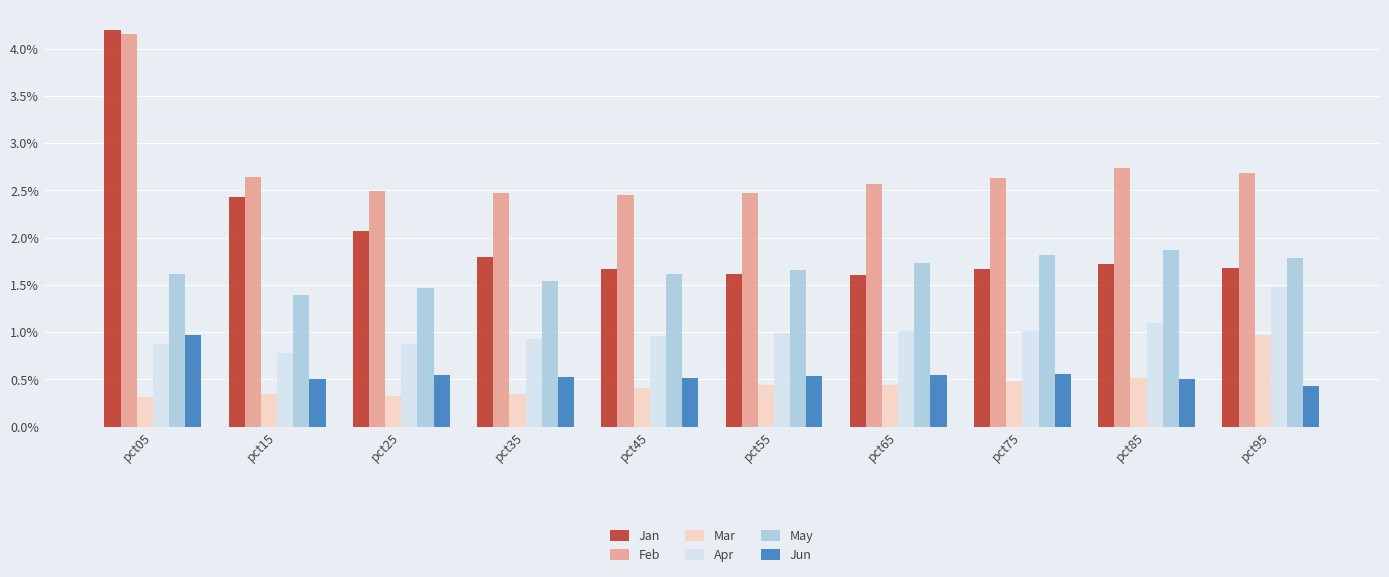

True or false: Jun has a value of 0.8 at pct45.

False